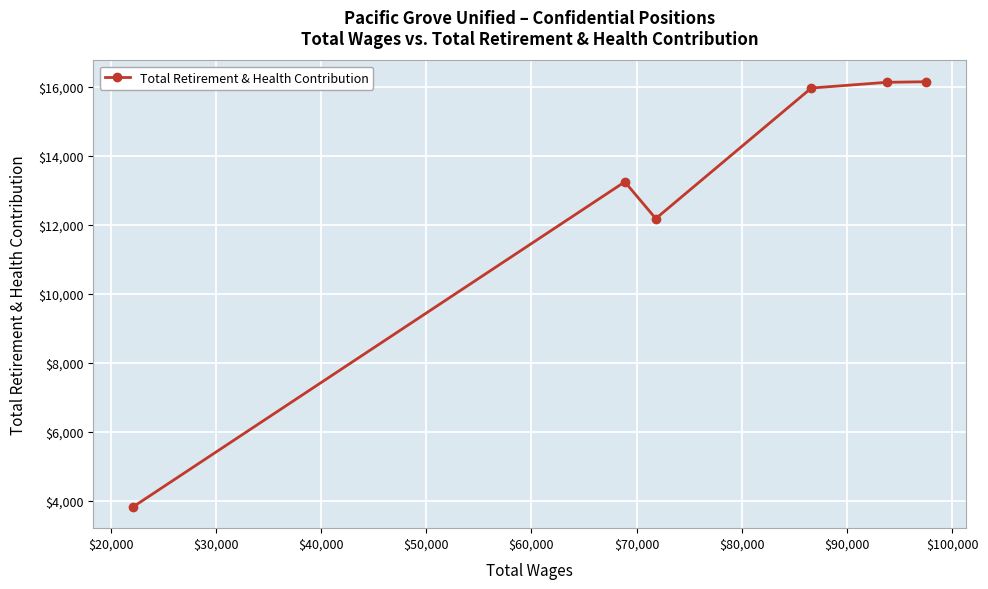

What is the value of the 6th point from the left?

16144